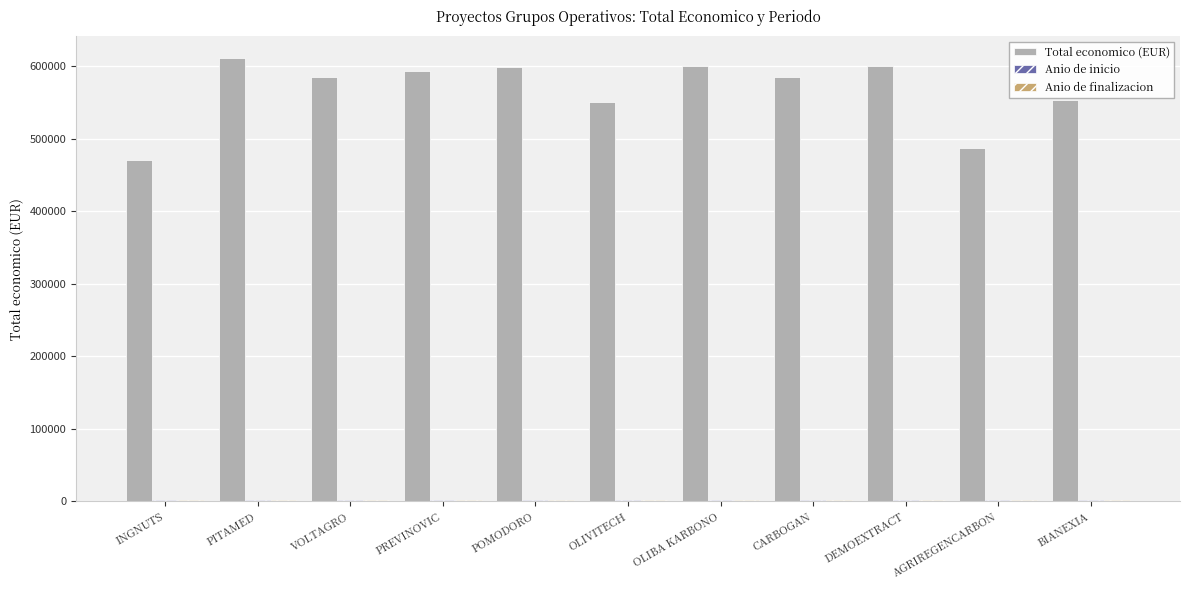

Is it true that Total economico (EUR) equals 551196 at OLIVITECH?

True